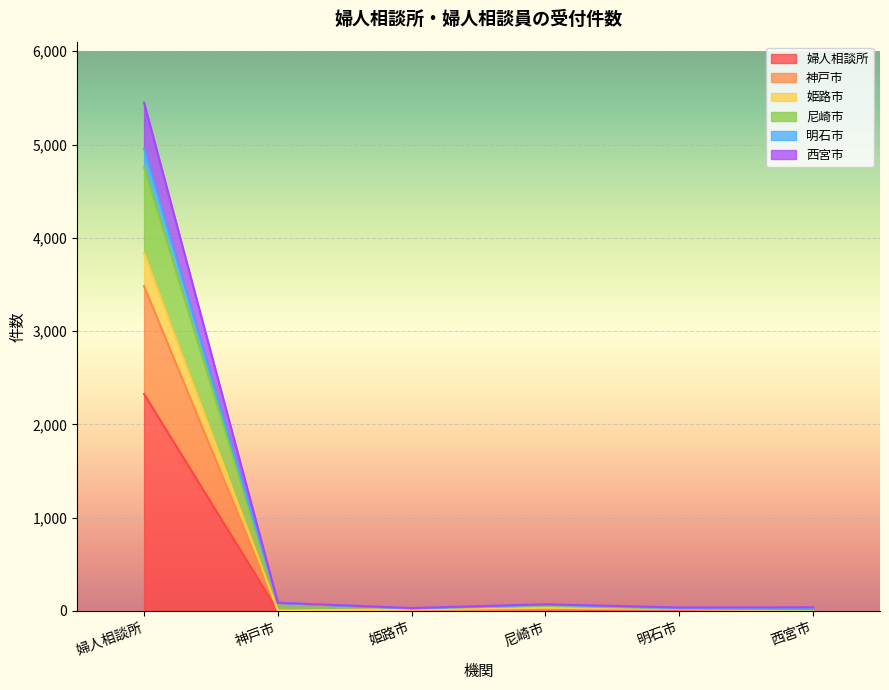

At which category is the sum across all series the highest?

婦人相談所